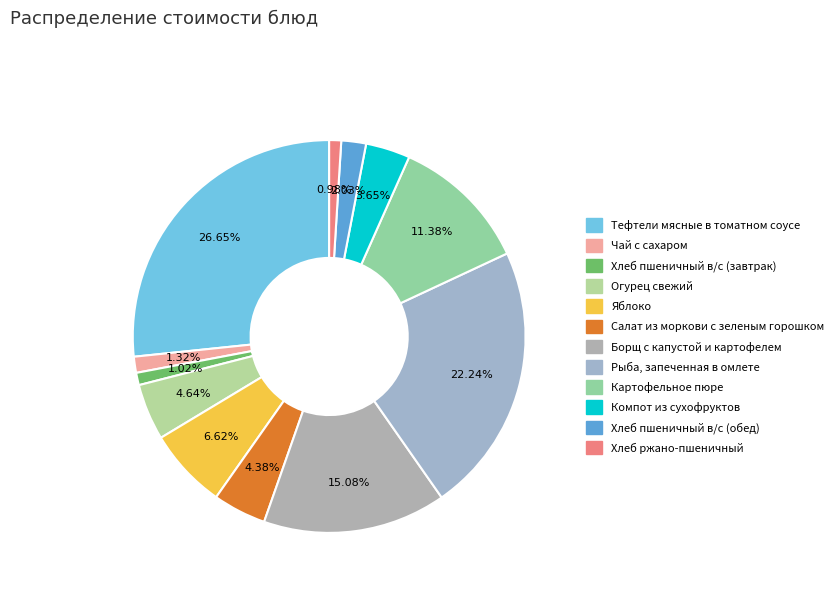

How many slices are in this pie chart?

12